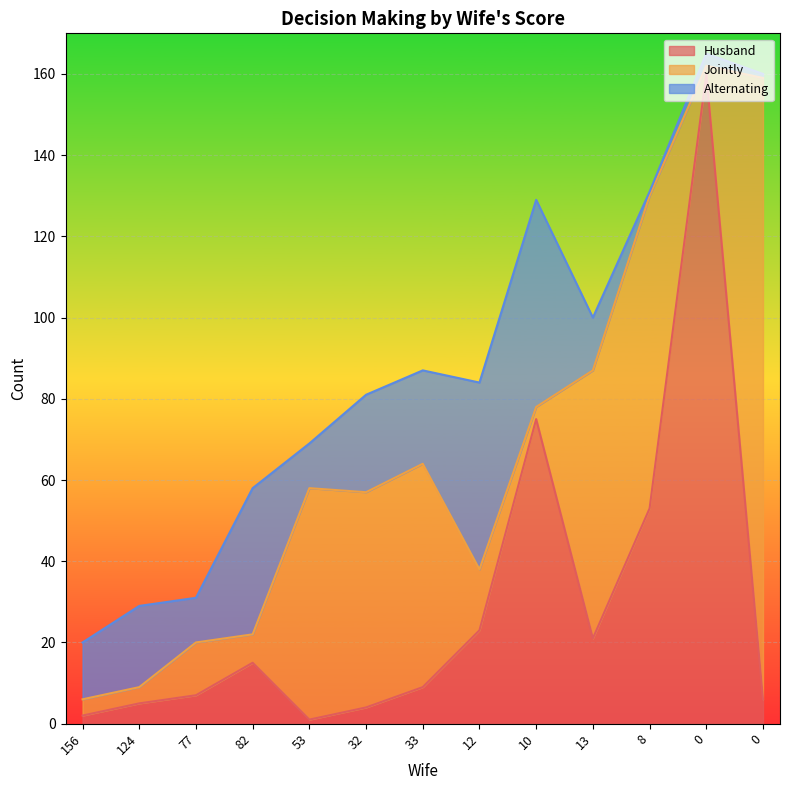

What is the label of the 8th point from the right?

32